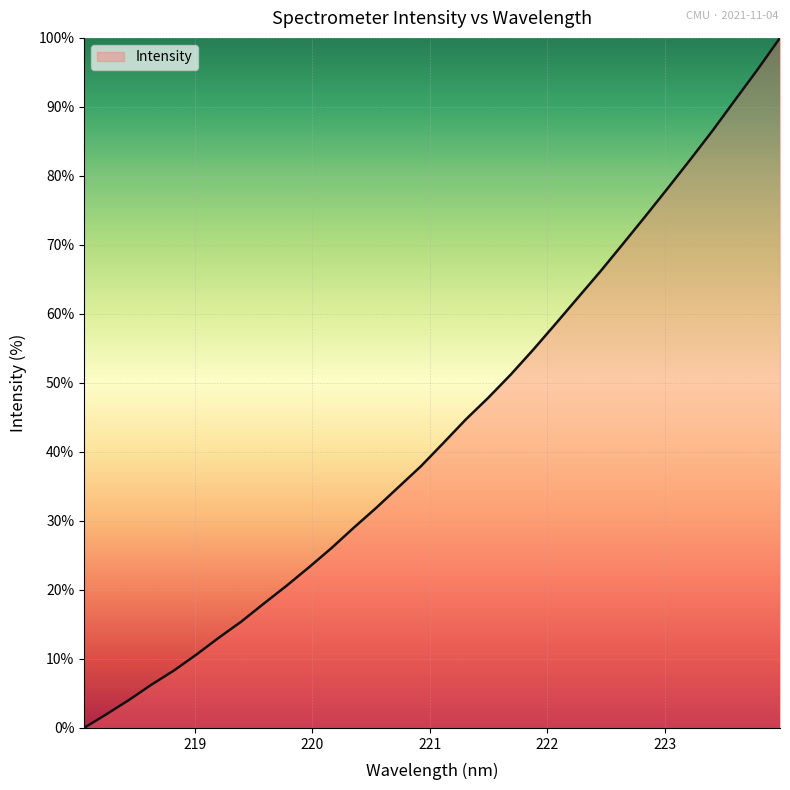

How many positive values are there?

31